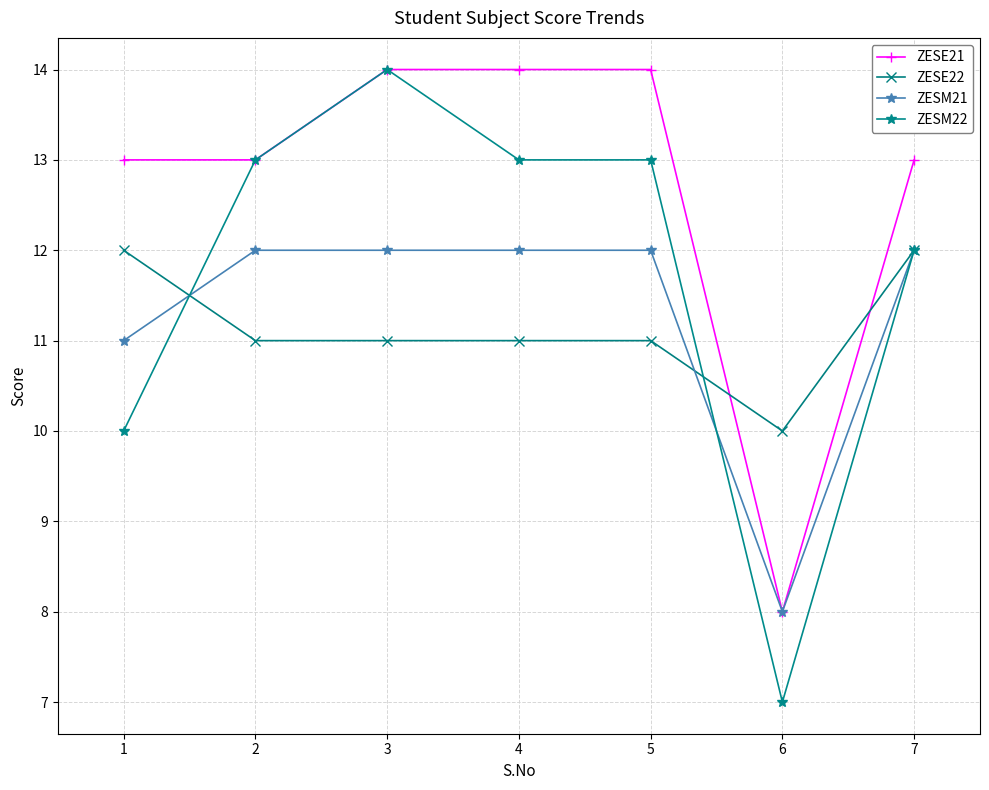

True or false: ZESE21 and ZESE22 cross at least once.

True